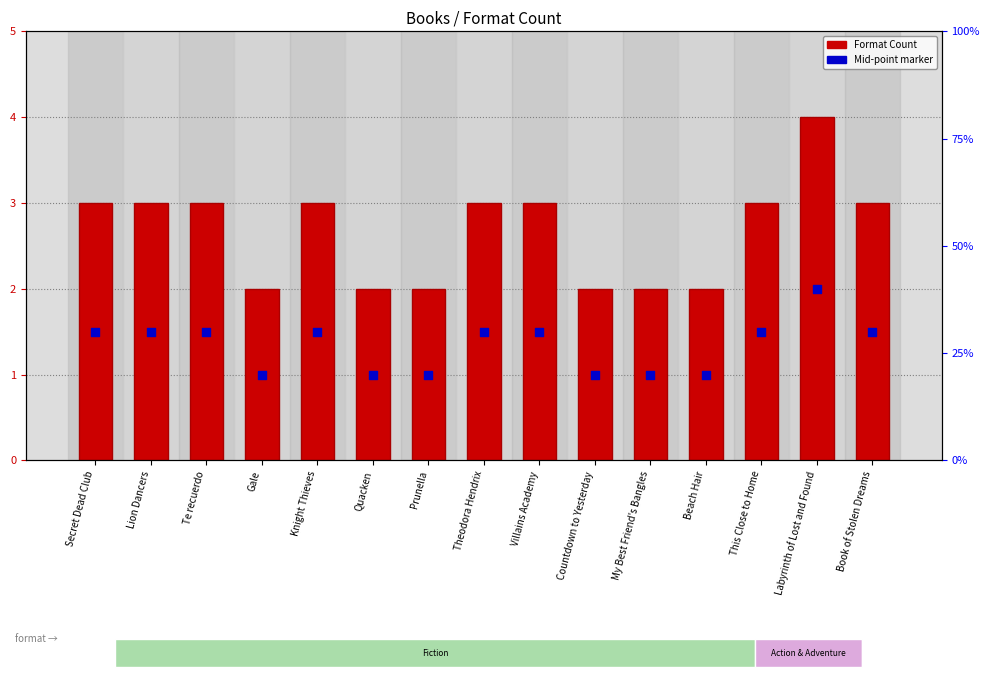

What are all the series names shown in the legend?

Format Count, Mid-point marker